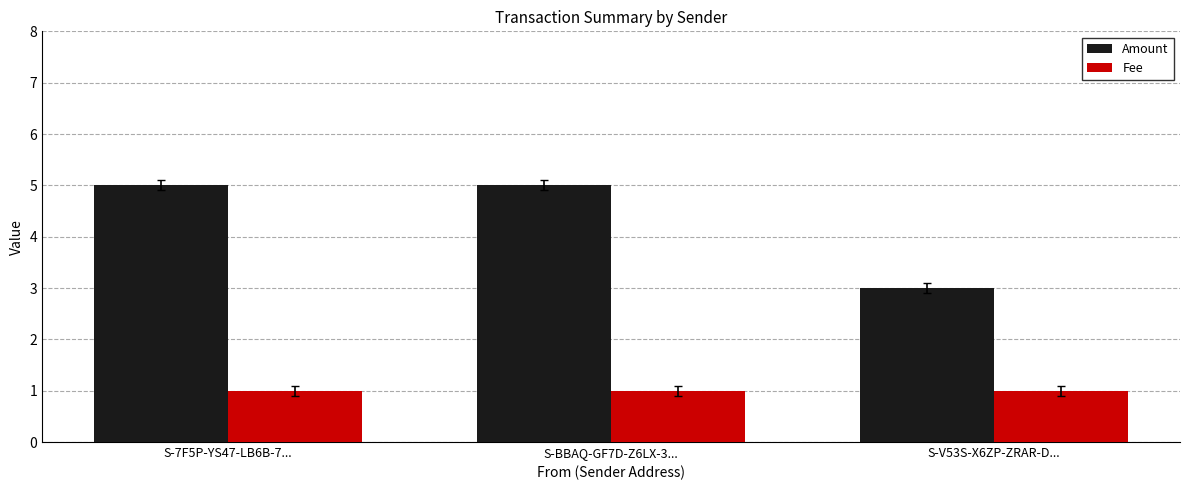

What is the difference between the highest and lowest values at S-BBAQ-GF7D-Z6LX-3...?

4